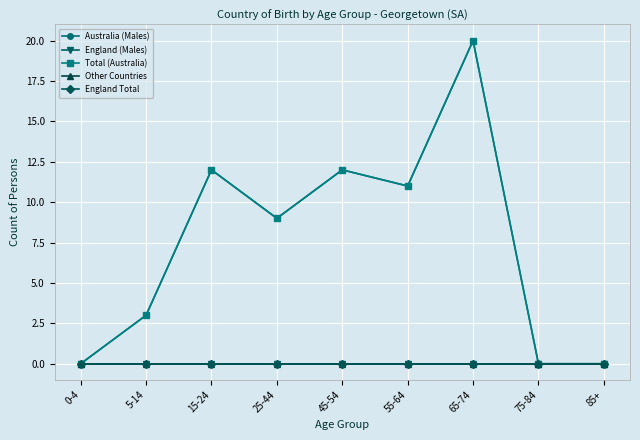

True or false: England Total and Australia (Males) cross at least once.

False